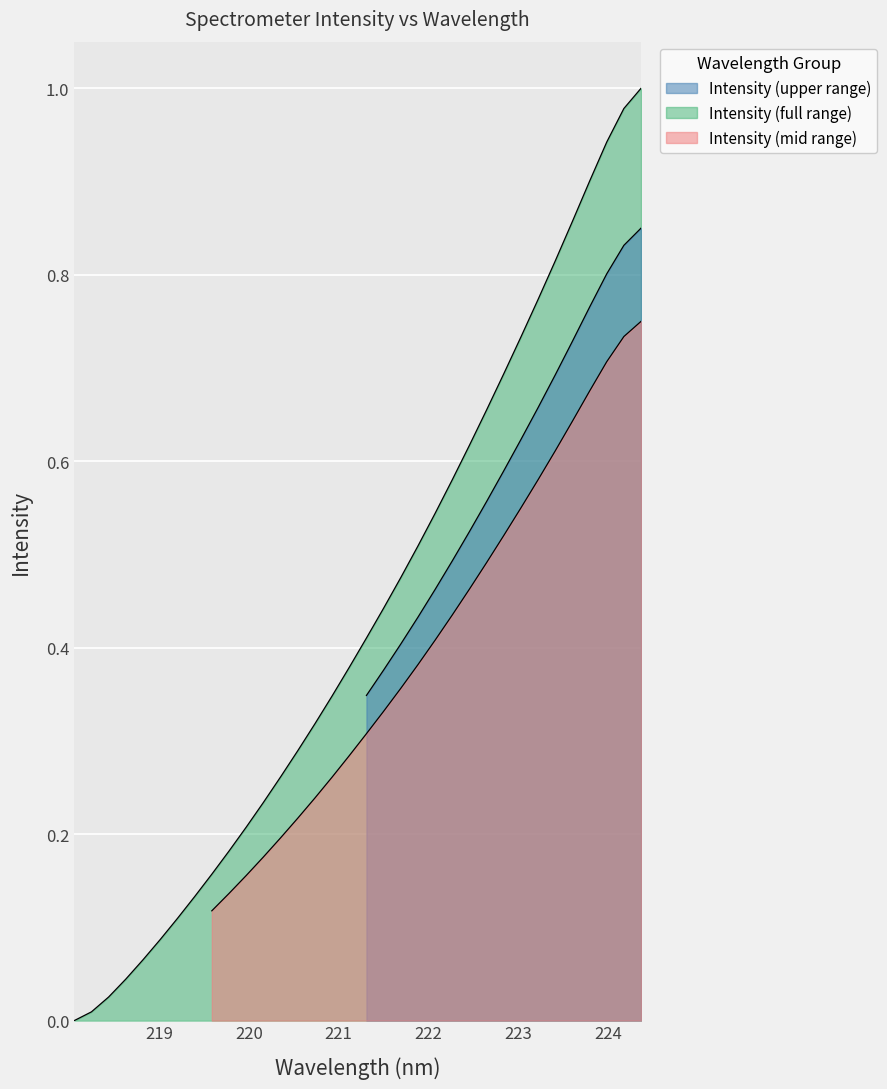

How many positive values are there?

33